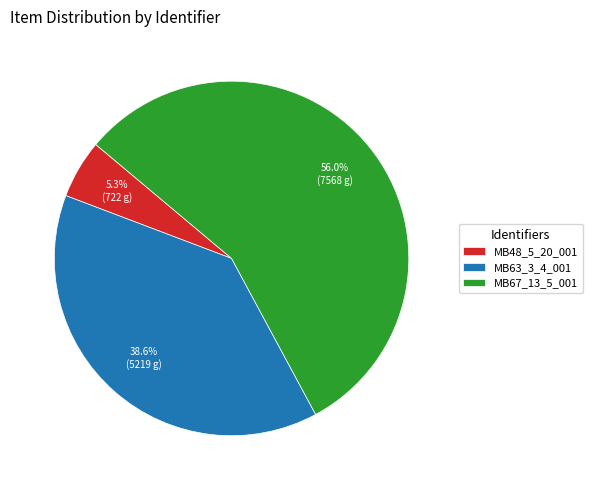

What percentage is the MB63_3_4_001 slice, to the nearest percent?

39%